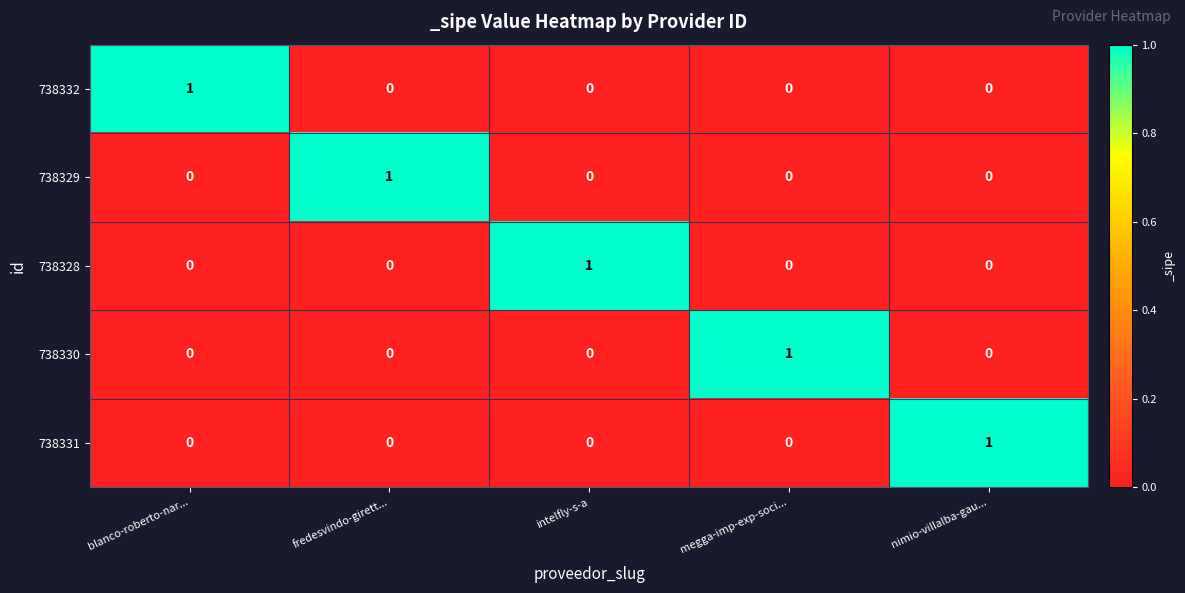

Reading left to right, what are all the values shown in this chart?

738332: blanco-roberto-nar...=1	fredesvindo-girett...=0	intelfly-s-a=0	megga-imp-exp-soci...=0	nimio-villalba-gau...=0
738329: blanco-roberto-nar...=0	fredesvindo-girett...=1	intelfly-s-a=0	megga-imp-exp-soci...=0	nimio-villalba-gau...=0
738328: blanco-roberto-nar...=0	fredesvindo-girett...=0	intelfly-s-a=1	megga-imp-exp-soci...=0	nimio-villalba-gau...=0
738330: blanco-roberto-nar...=0	fredesvindo-girett...=0	intelfly-s-a=0	megga-imp-exp-soci...=1	nimio-villalba-gau...=0
738331: blanco-roberto-nar...=0	fredesvindo-girett...=0	intelfly-s-a=0	megga-imp-exp-soci...=0	nimio-villalba-gau...=1